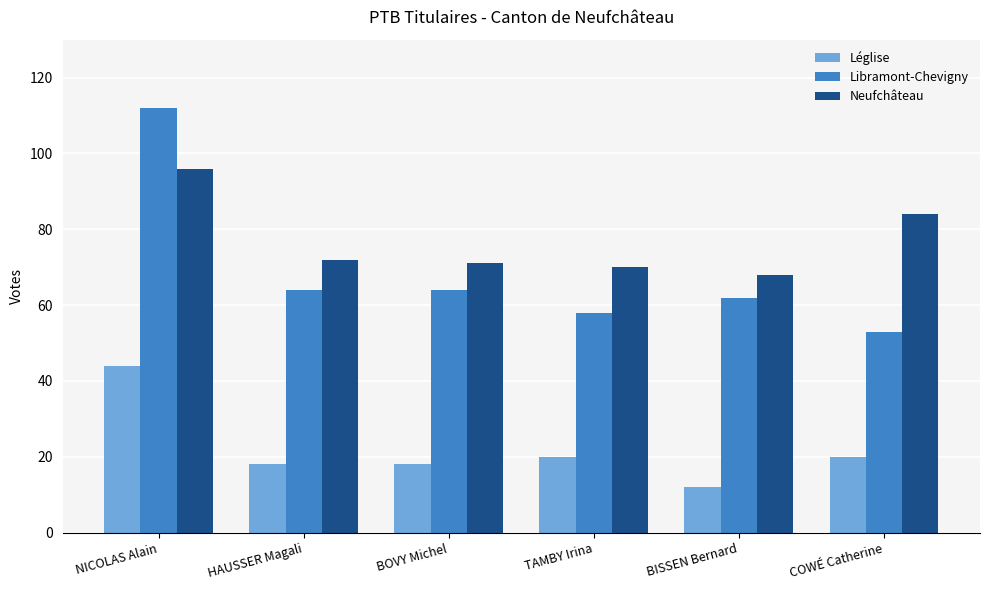

True or false: Libramont-Chevigny has a value of 25 at HAUSSER Magali.

False